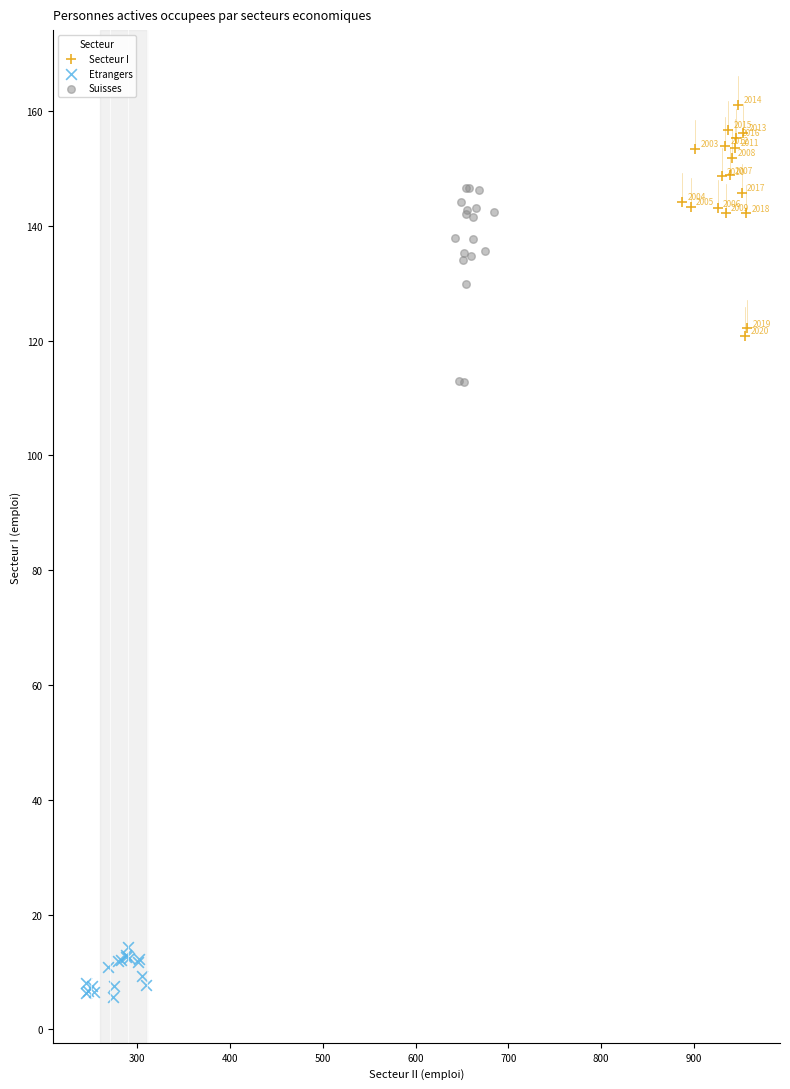

Which series has the largest Y range (max minus min)?

Secteur I